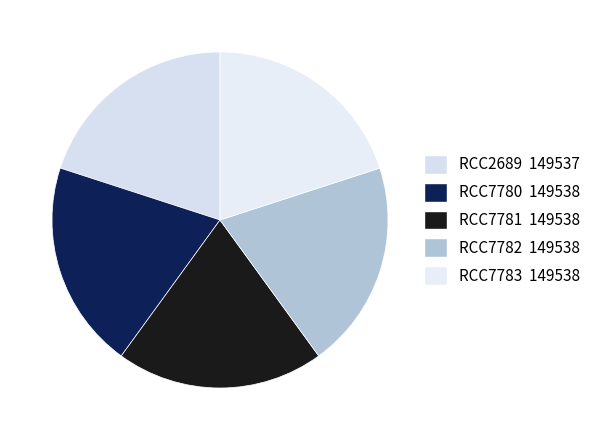

Which slice is the smallest?

RCC2689